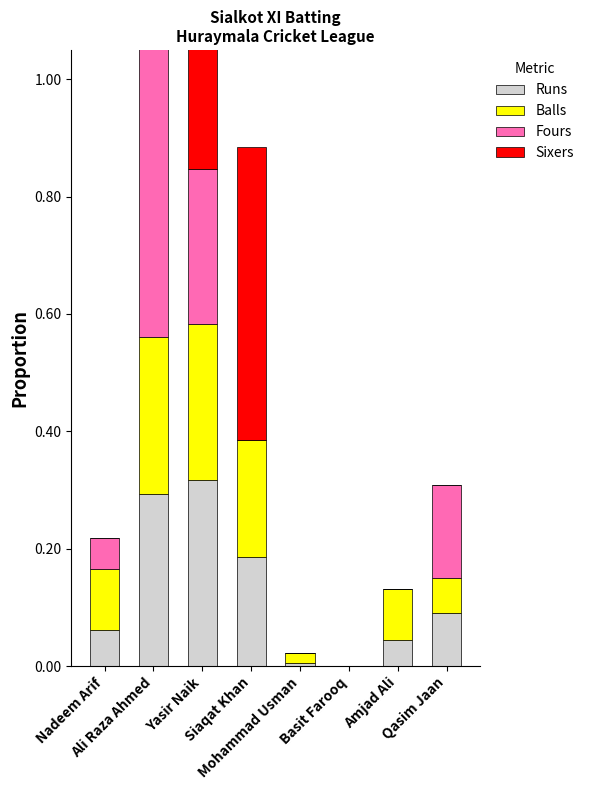

At Basit Farooq, list the series in order from smallest to largest.

Runs, Balls, Fours, Sixers